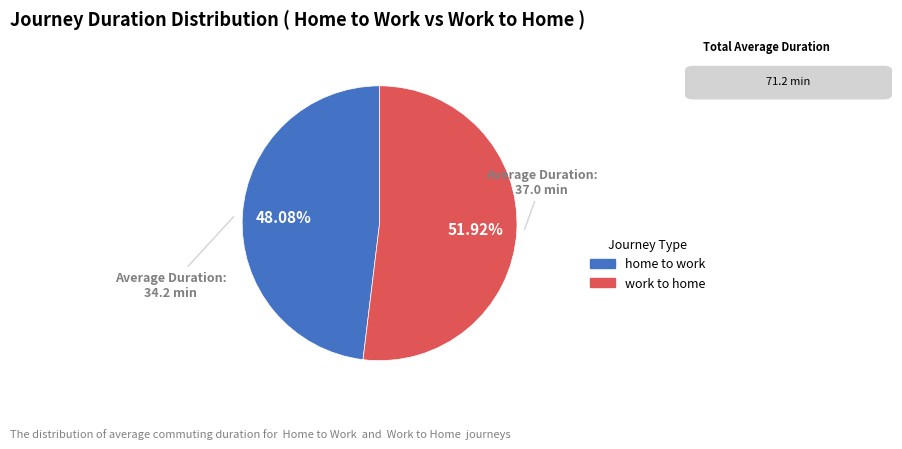

Does any single category account for the majority?

Yes